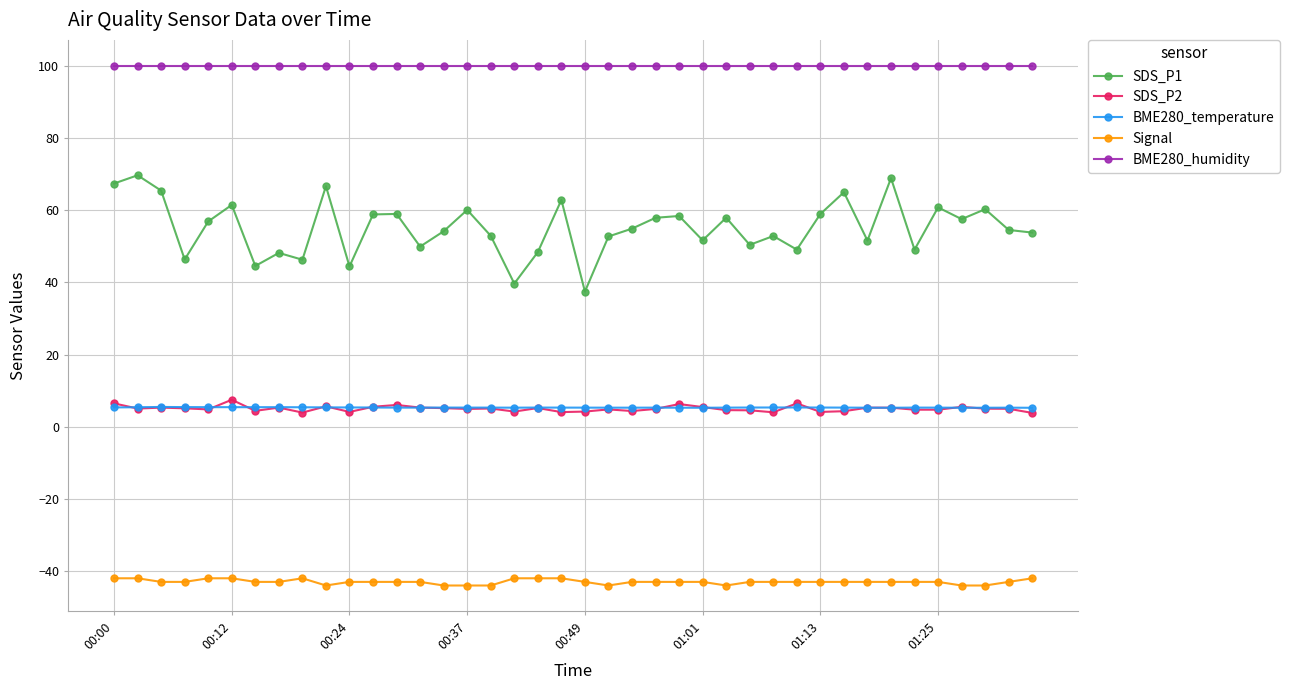

Rank the series by their maximum value, from highest to lowest.

BME280_humidity, SDS_P1, SDS_P2, BME280_temperature, Signal